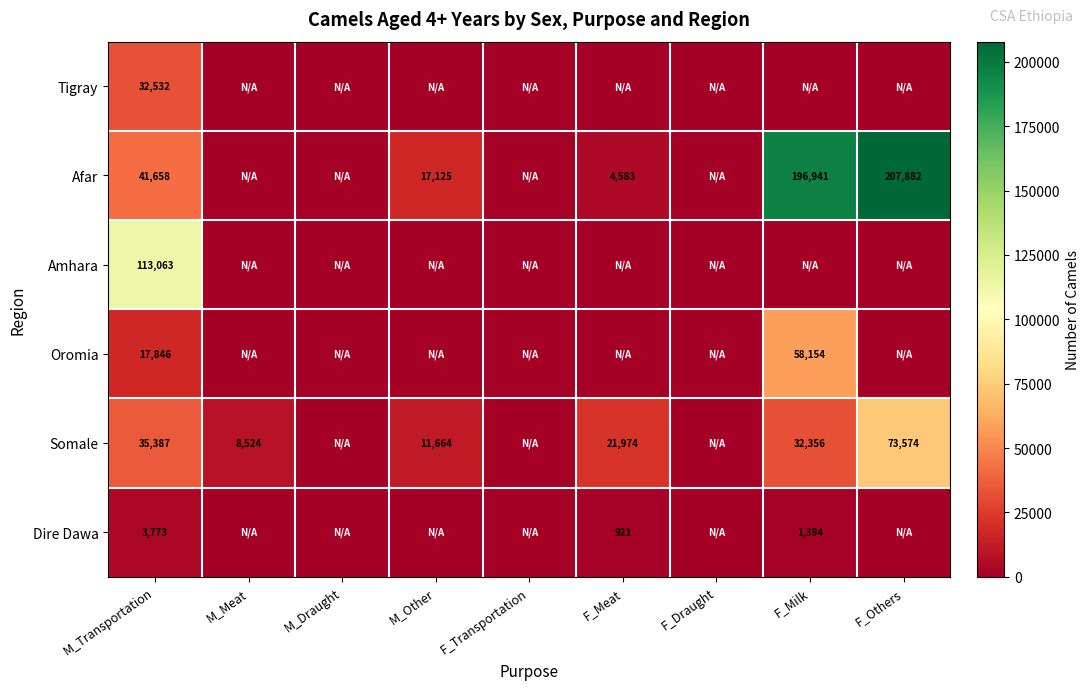

What is the difference between the Dire Dawa values at F_Milk and F_Meat?

473